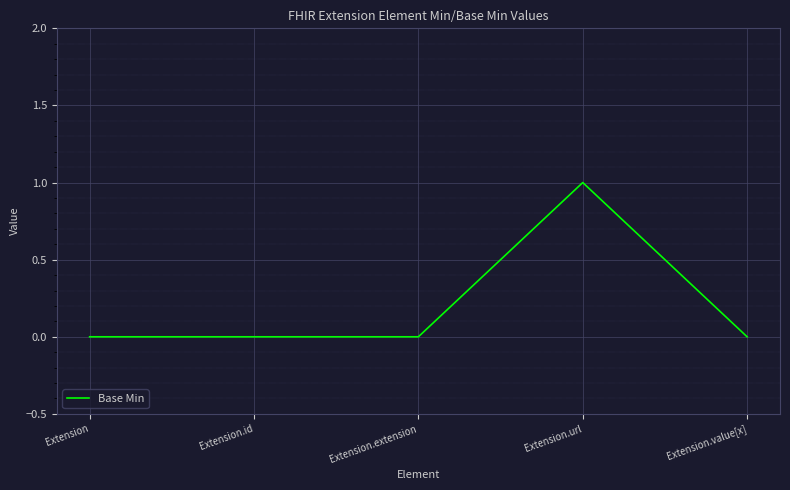

How many values are between 0 and 1?

5